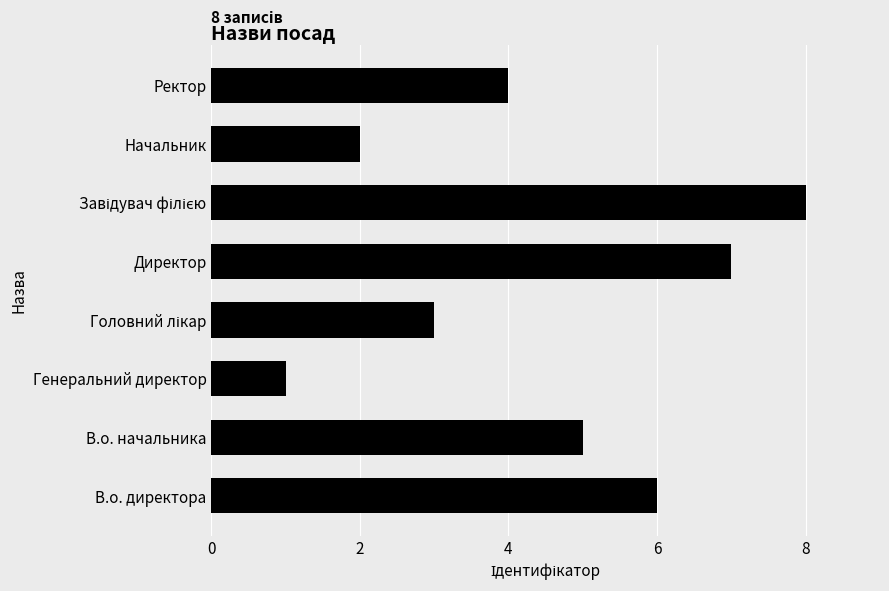

Which label corresponds to the smallest value in the chart?

Генеральний директор